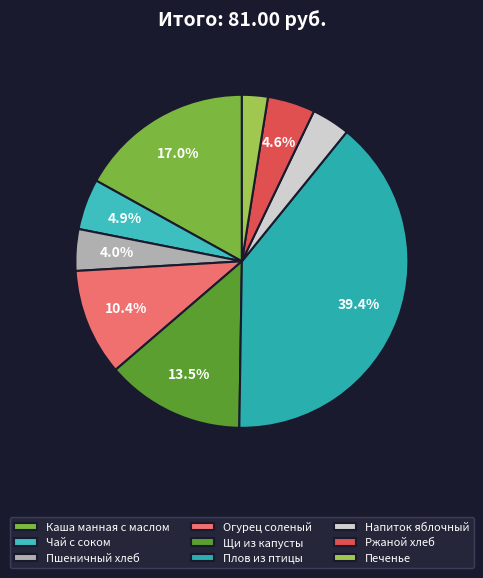

Approximately how many times larger is the value at Ржаной хлеб compared to Чай с соком?

0.9